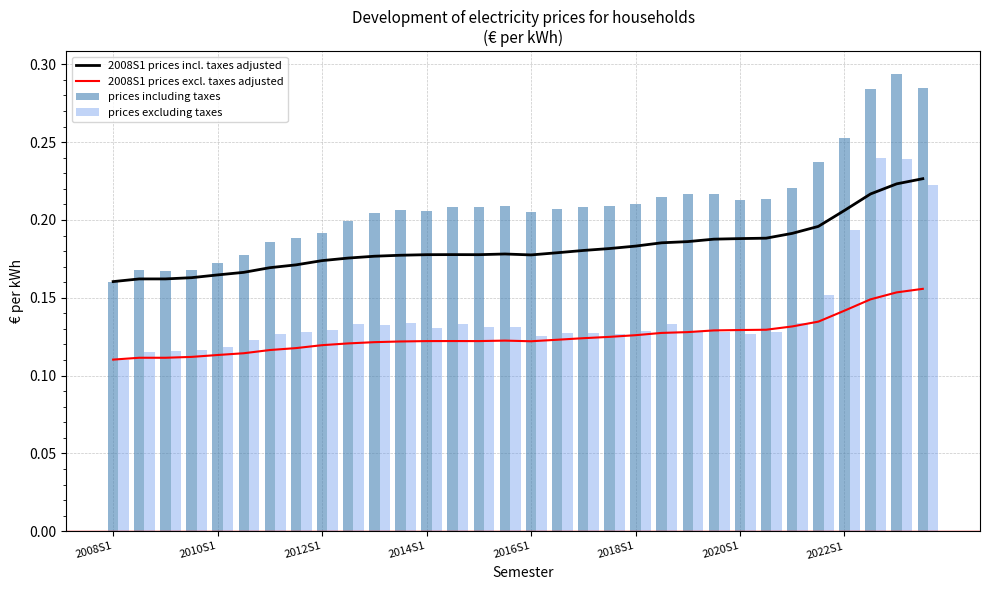

At 2018S1, list the series in order from largest to smallest.

prices including taxes, 2008S1 prices incl. taxes adjusted, prices excluding taxes, 2008S1 prices excl. taxes adjusted